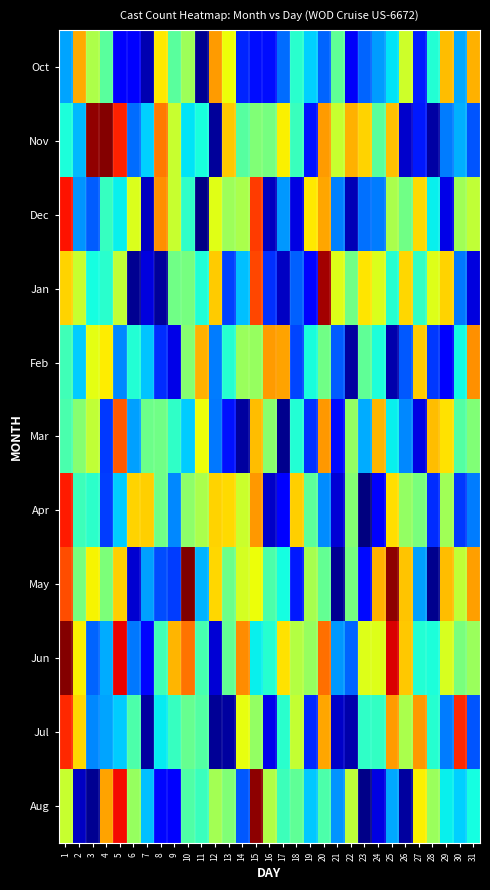

What is the total value across all series at 29?

19.6